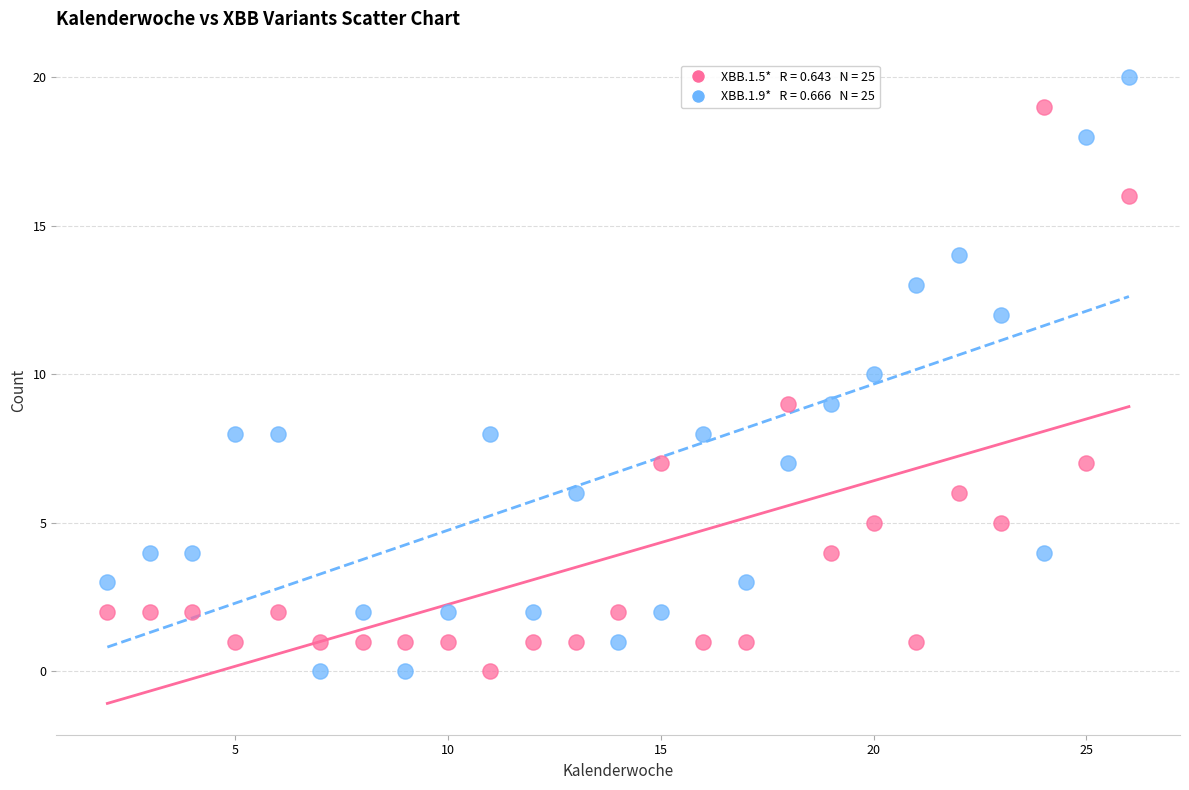

Across all data points, what is the range of X values (max minus min)?

24